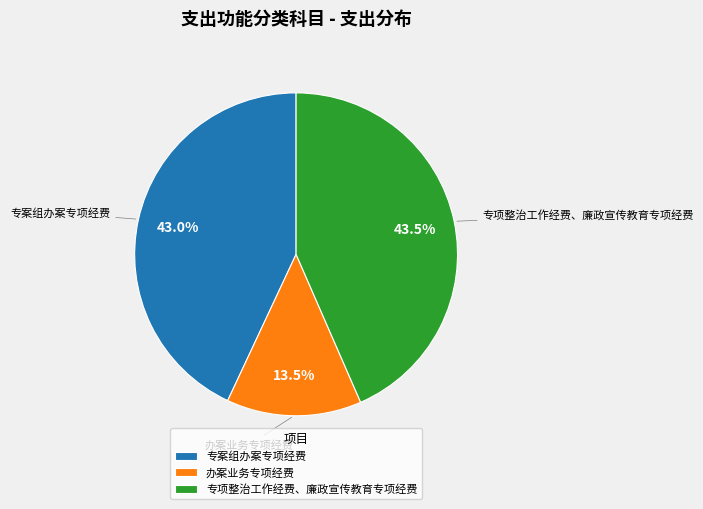

To the nearest percent, what is the difference between the largest and smallest slice percentages?

30%